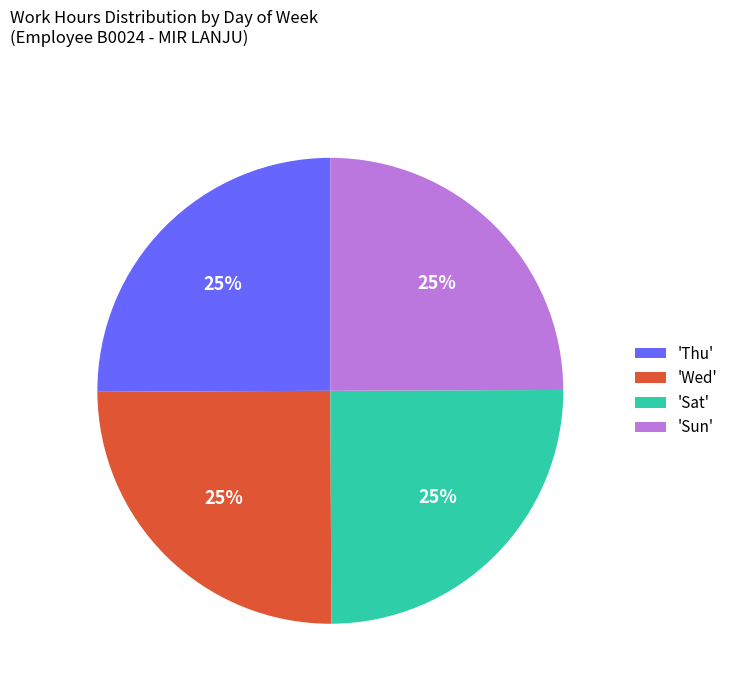

To the nearest percent, what percentage of the pie is 'Sat'?

25%